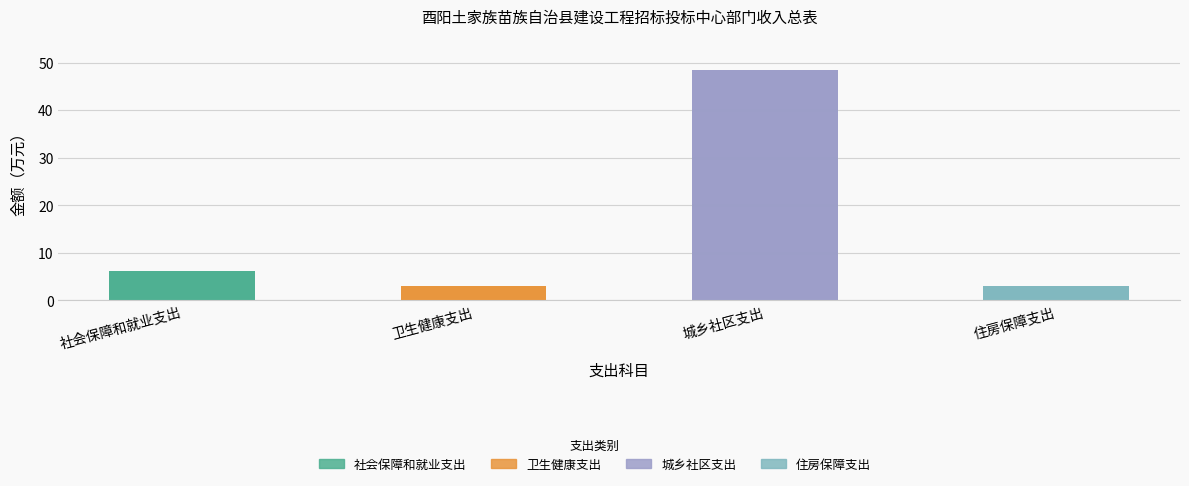

What is the change in value from 城乡社区支出 to 住房保障支出?

-45.4